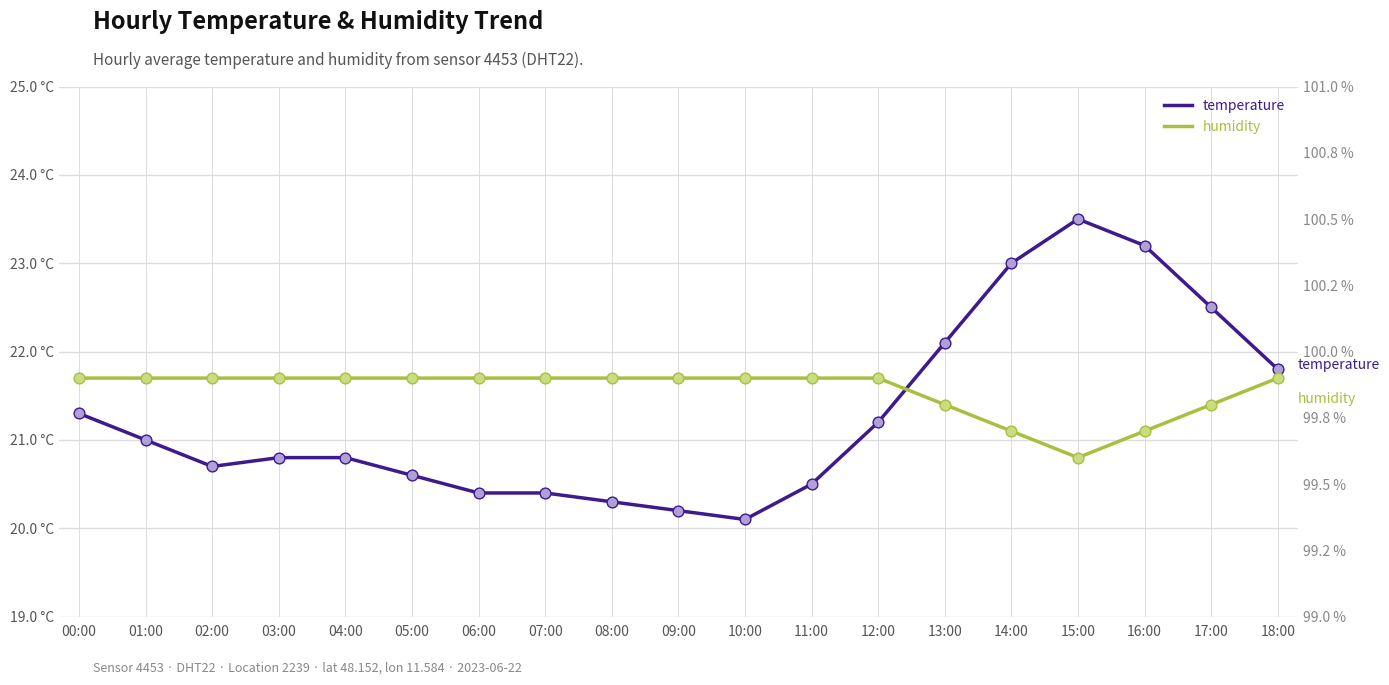

Which series contains the highest Y value?

humidity